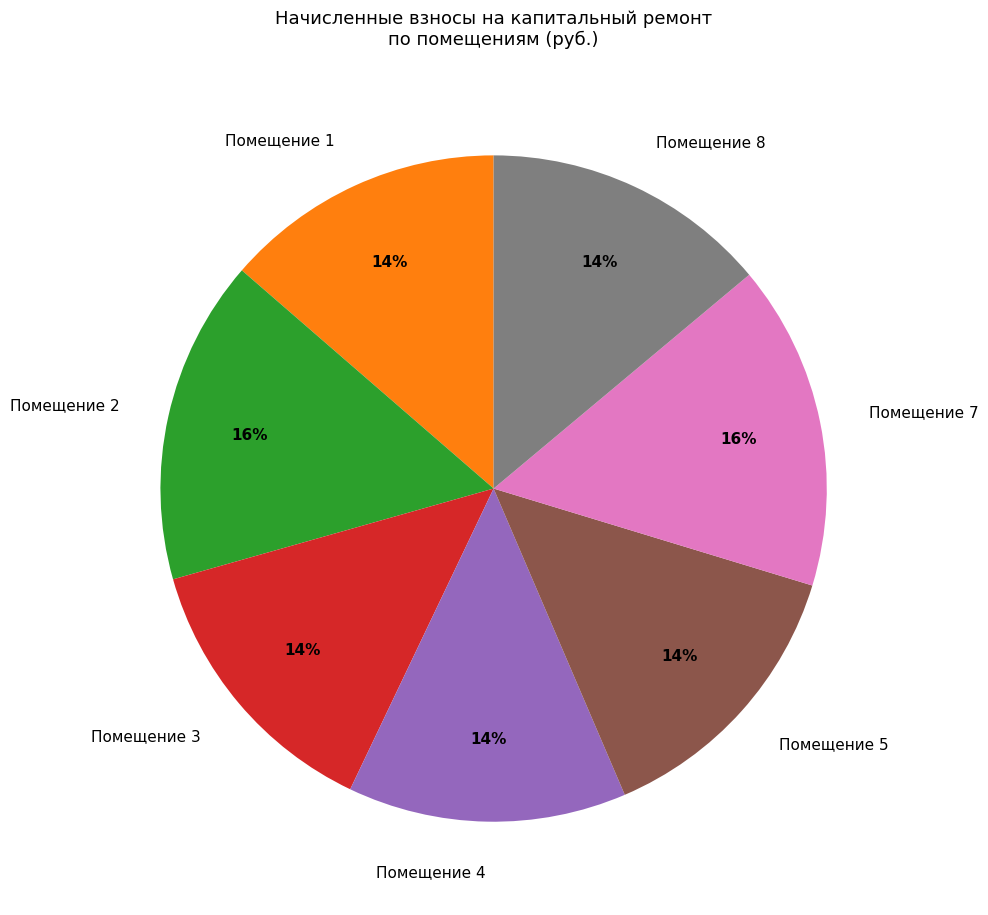

How many slices are in this pie chart?

7